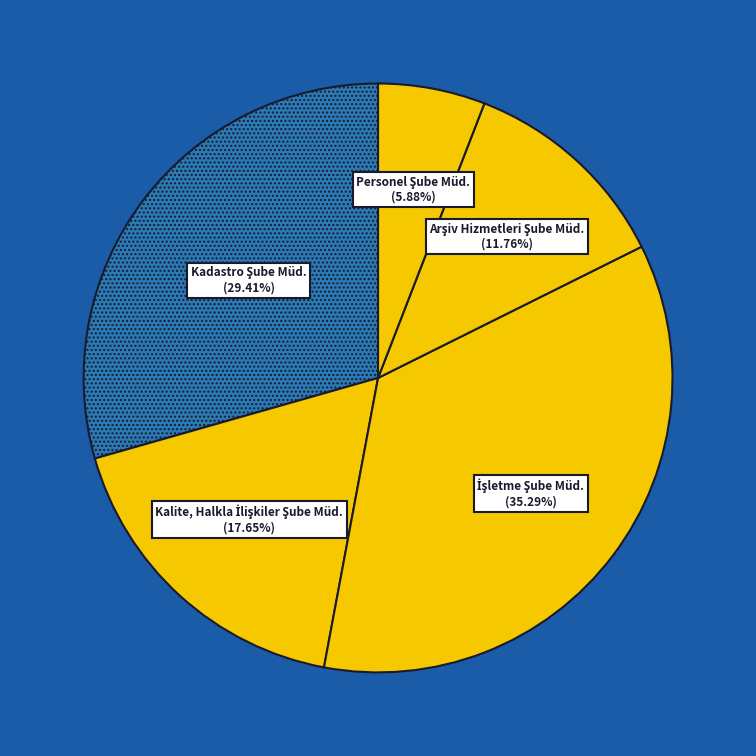

How many segments does this pie chart have?

5